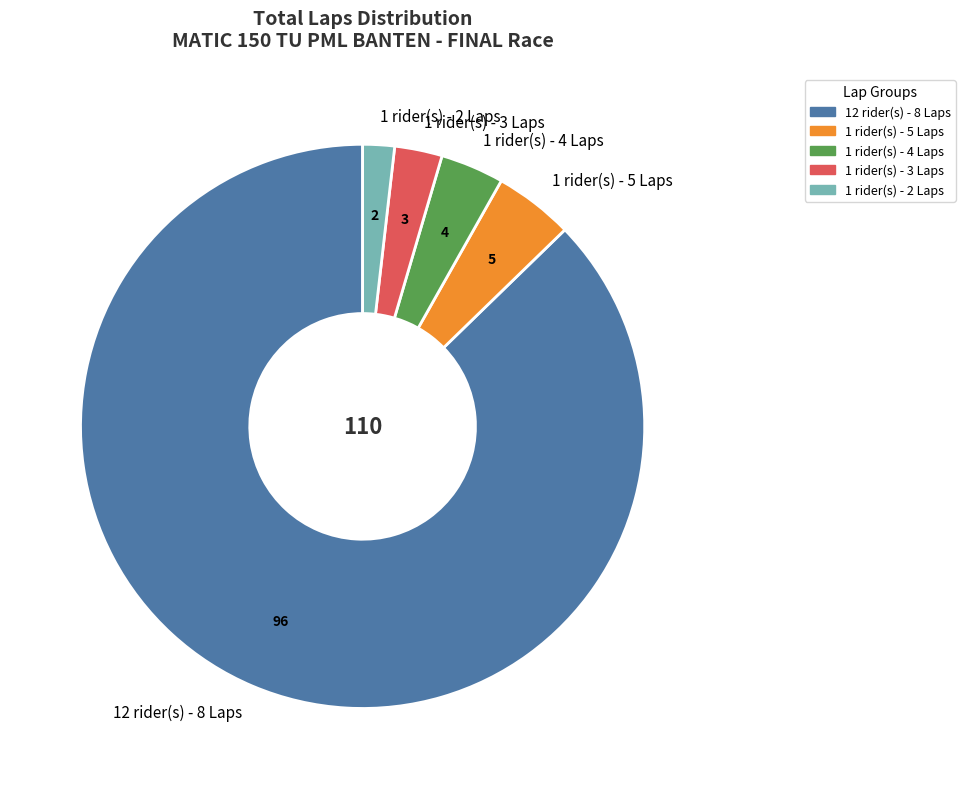

What is the smallest slice in the pie chart?

1 rider(s) - 2 Laps